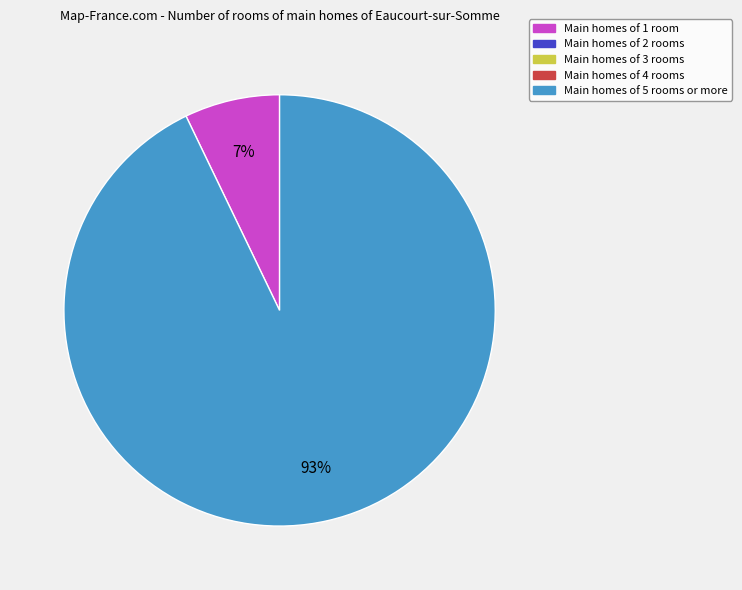

How many segments does this pie chart have?

2